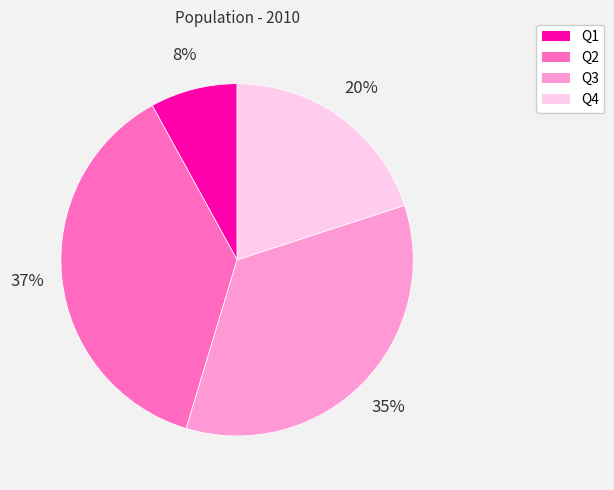

Approximately how many times larger is the value at Q2 compared to Q4?

1.9